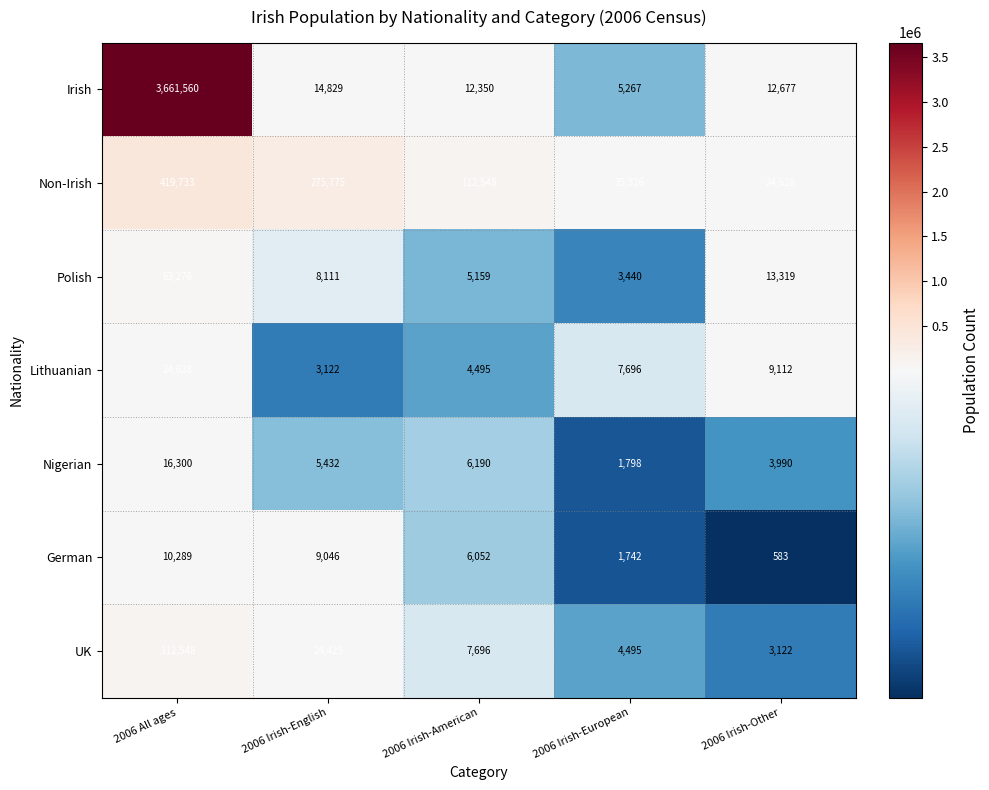

List the series in order of their peak value, highest first.

Irish, Non-Irish, UK, Polish, Lithuanian, Nigerian, German